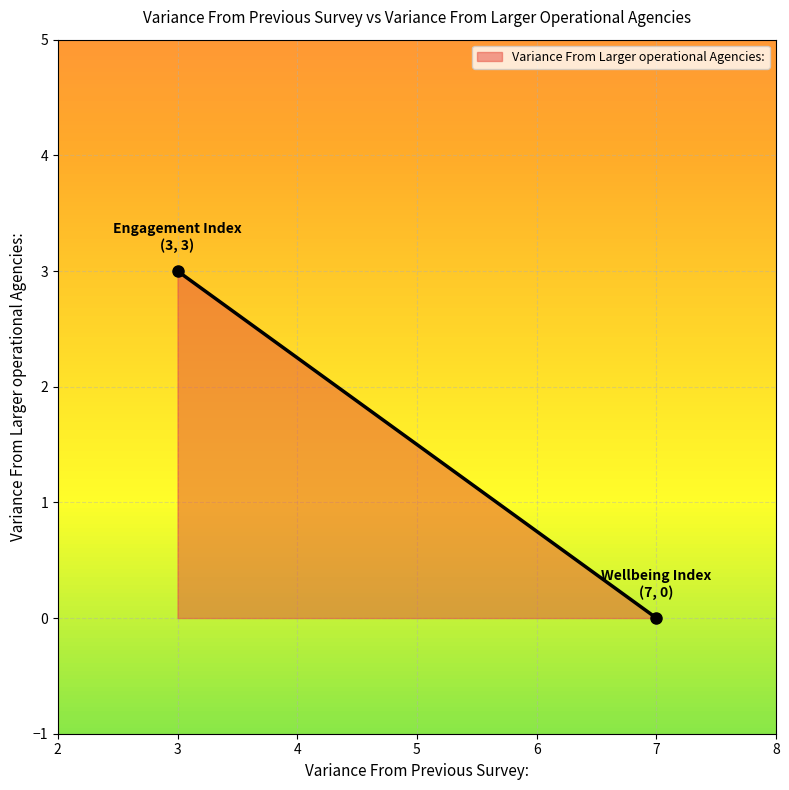

How many lines are shown in the chart?

1